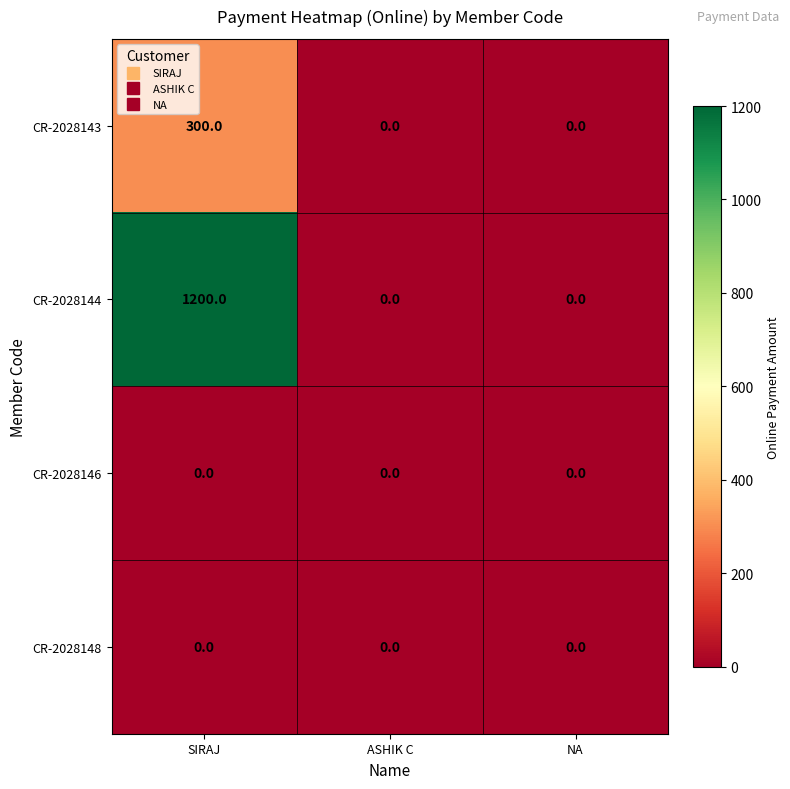

Is it true that CR-2028143 equals 493 at SIRAJ?

False